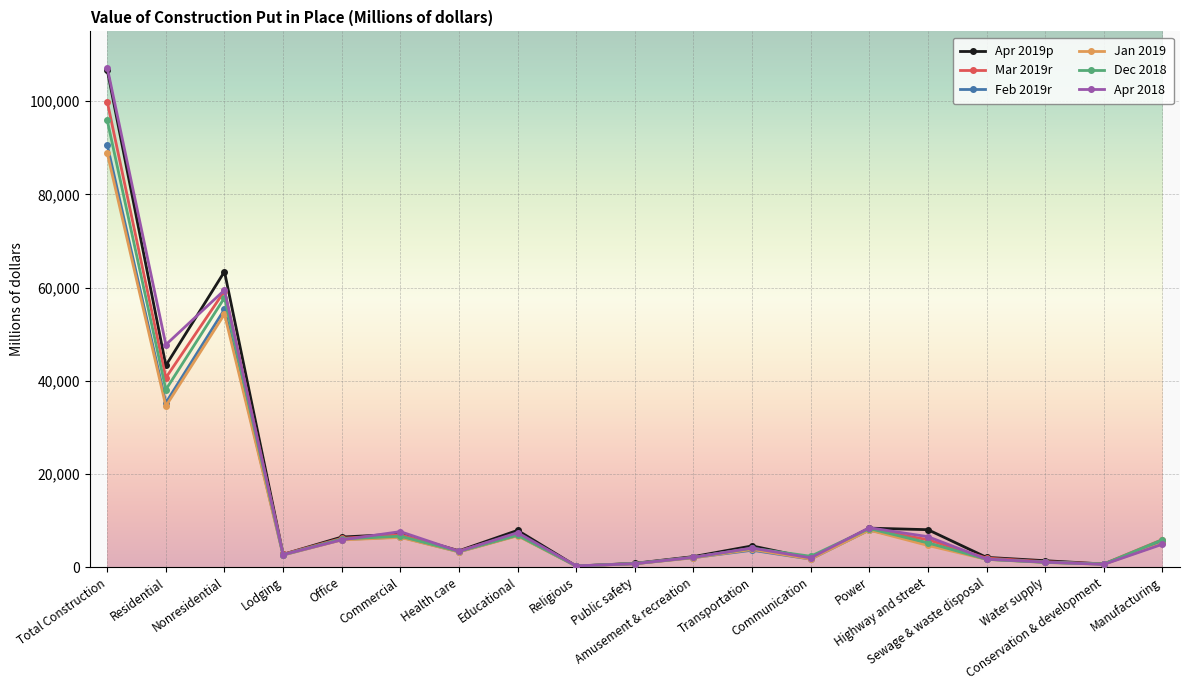

True or false: Dec 2018 has more than 2 points higher than both neighbors.

True